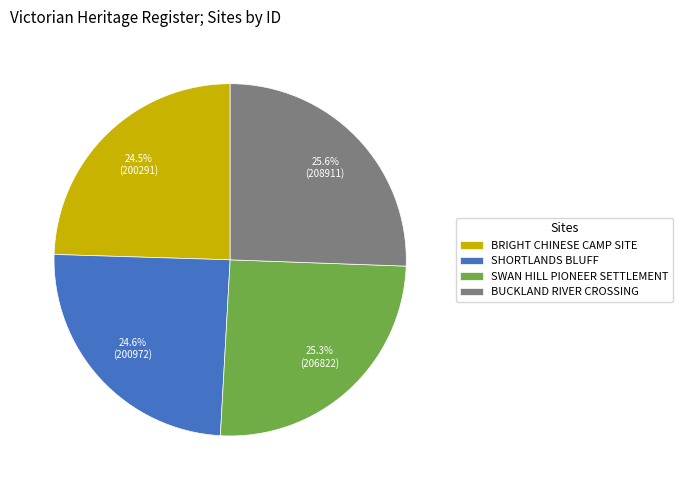

How much of the chart is everything except SHORTLANDS BLUFF?

75.4%